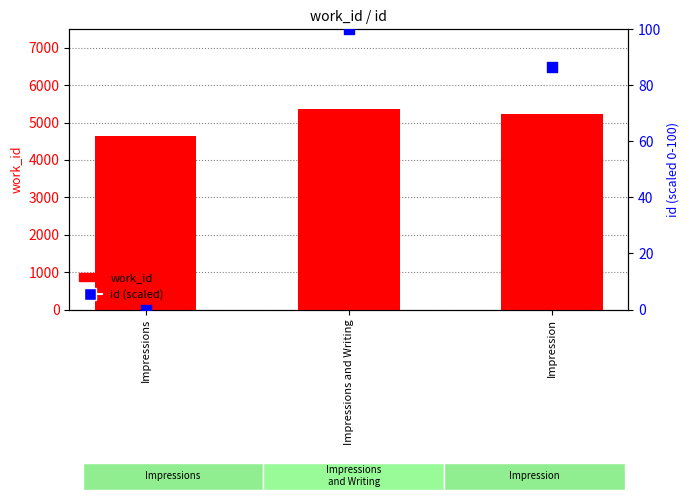

What are all the series names shown in the legend?

work_id, id